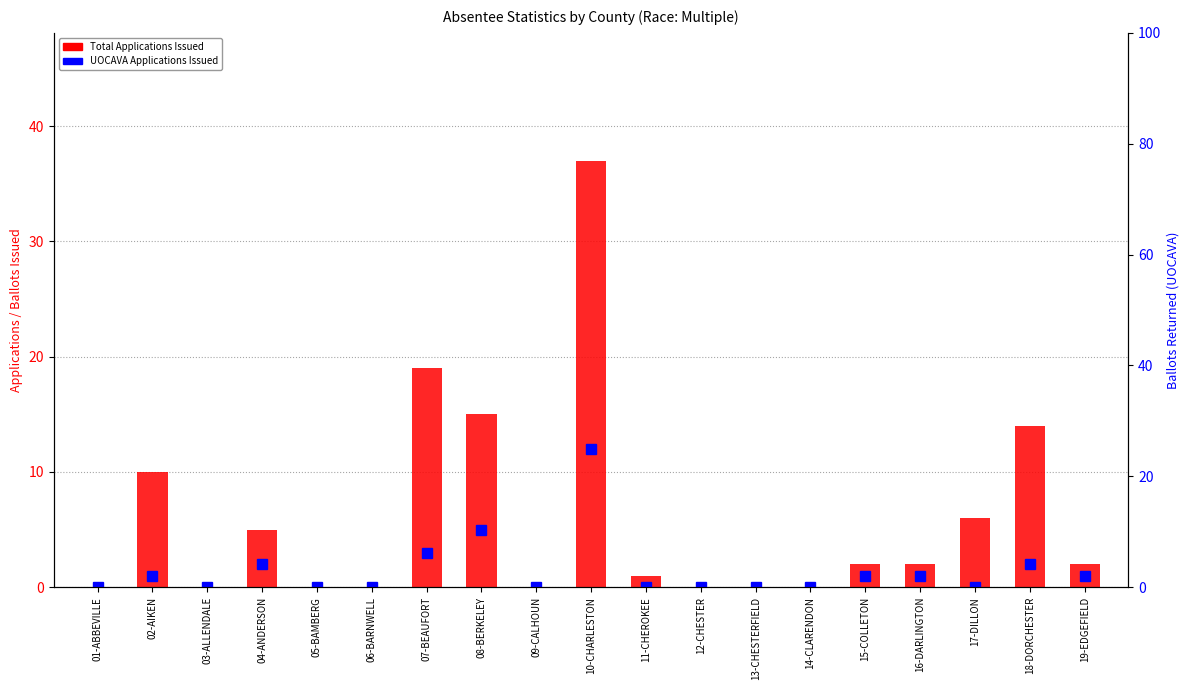

Rank the series at 11-CHEROKEE from lowest to highest value.

UOCAVA Applications Issued, Total Applications Issued